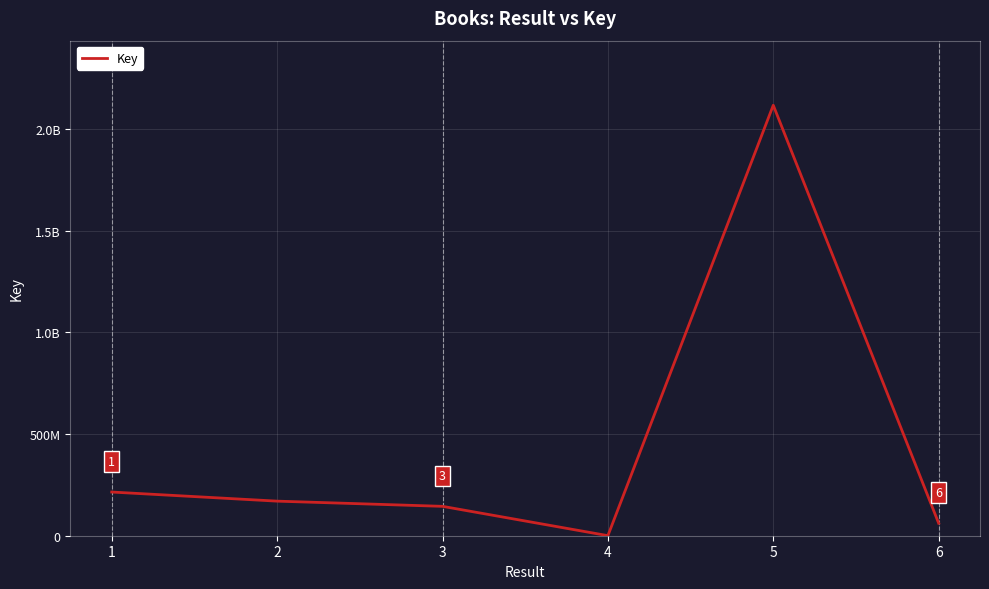

What is the value of the 4th point from the left?

317736